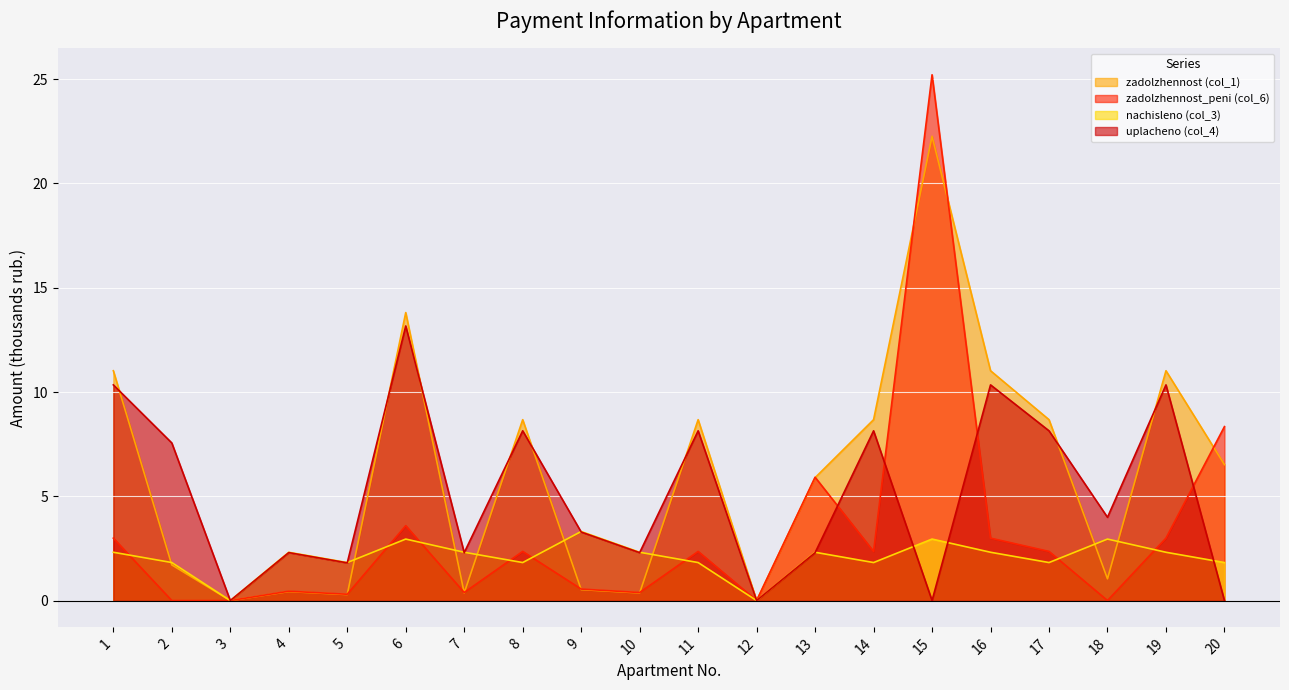

What is the difference between the zadolzhennost_peni (col_6) values at 13 and 11?

3.6